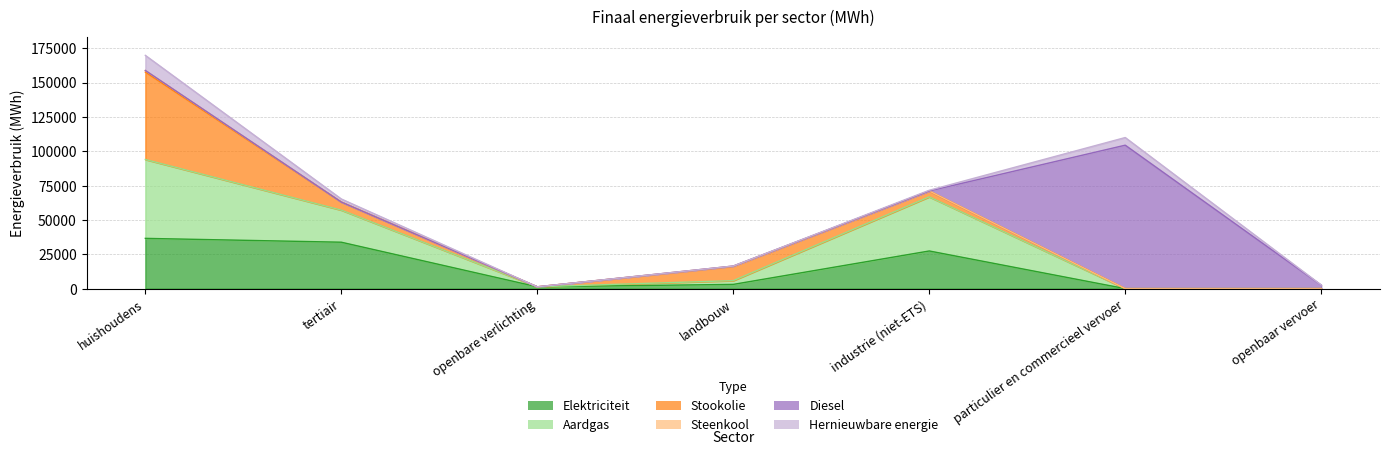

Where is the first local maximum for Stookolie?

landbouw